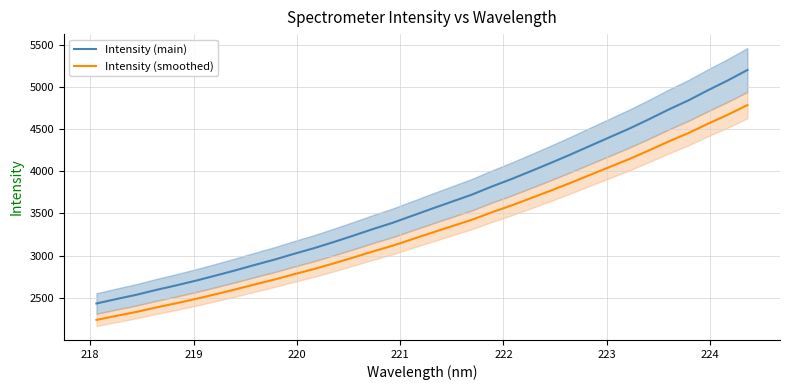

Is this an area chart (filled region under the line)?

No